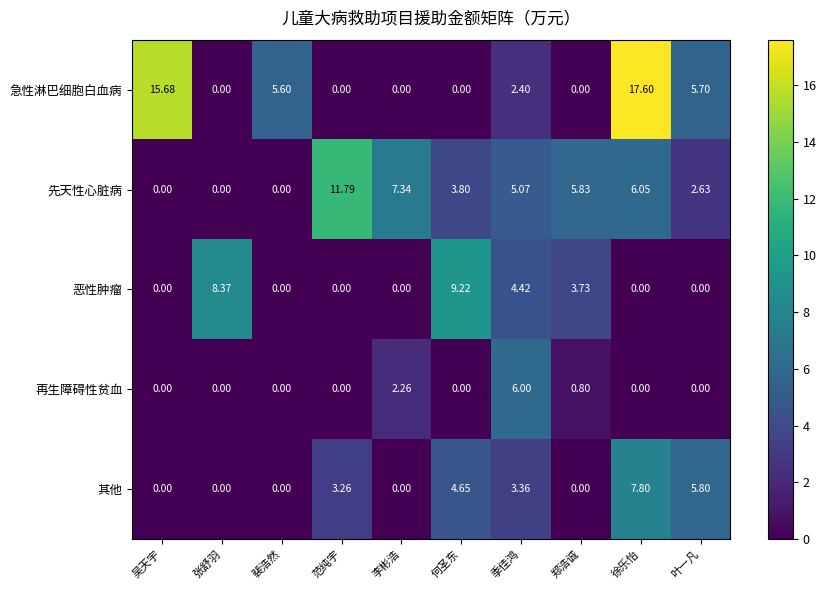

Where is 急性淋巴细胞白血病 nearest to the value 8?

叶一凡